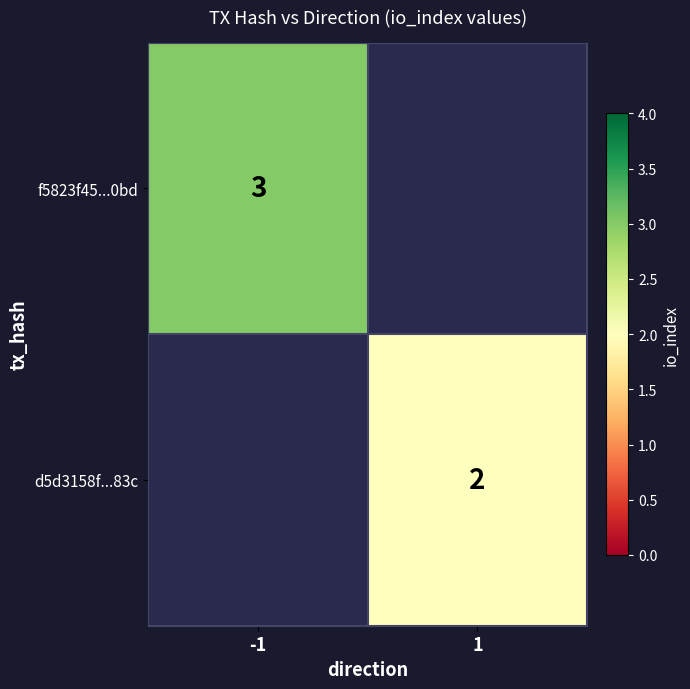

How many series are shown in this chart?

2